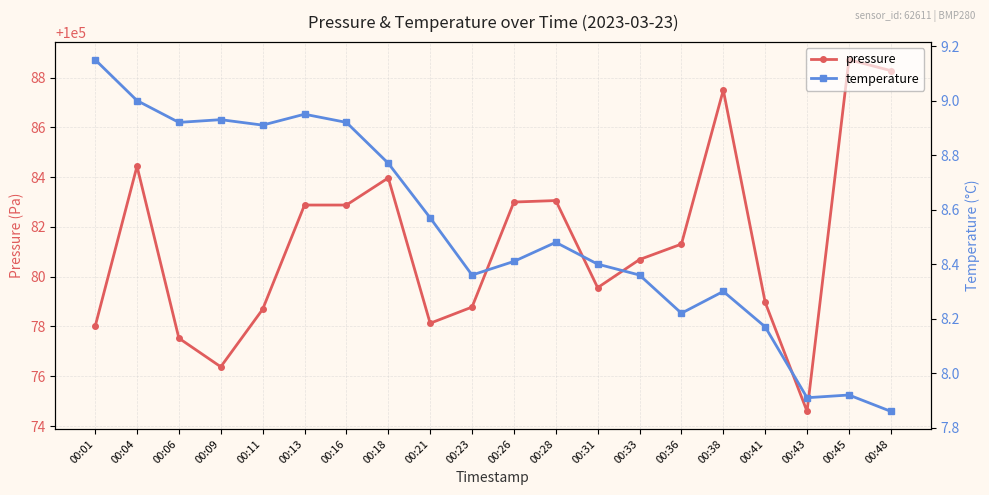

Reading left to right, list all the values displayed in this chart.

pressure: 100078.0	100084.4	100077.5	100076.4	100078.7	100082.9	100082.9	100084.0	100078.1	100078.8	100083.0	100083.1	100079.6	100080.7	100081.3	100087.5	100079.0	100074.6	100088.7	100088.3
temperature: 9.2	9.0	8.9	8.9	8.9	8.9	8.9	8.8	8.6	8.4	8.4	8.5	8.4	8.4	8.2	8.3	8.2	7.9	7.9	7.9